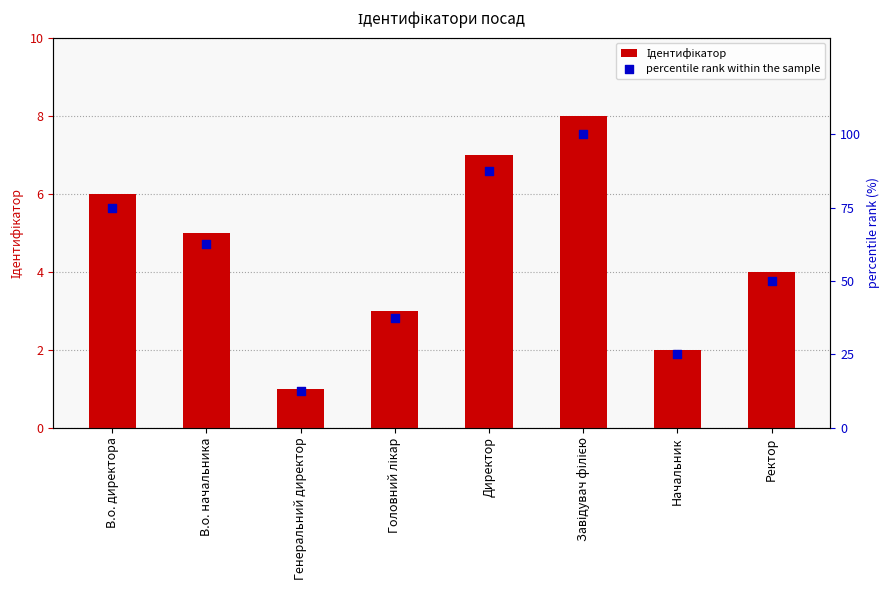

Is the value of percentile rank within the sample at Директор greater than the value of Ідентифікатор at Головний лікар?

Yes